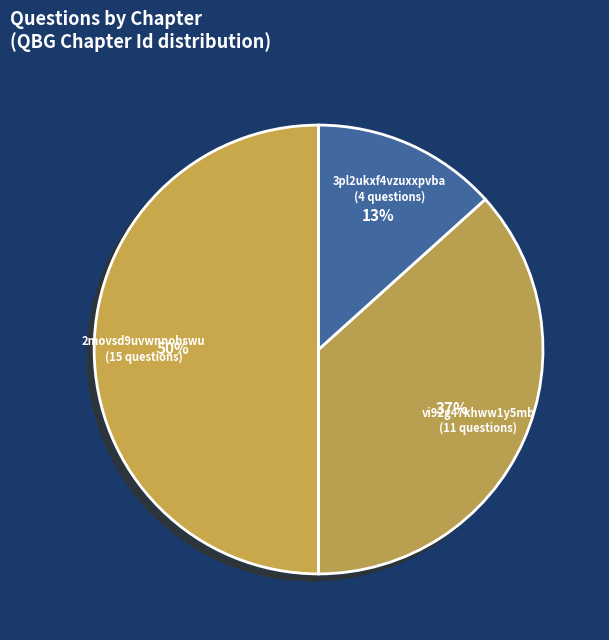

How many slices are in this pie chart?

3